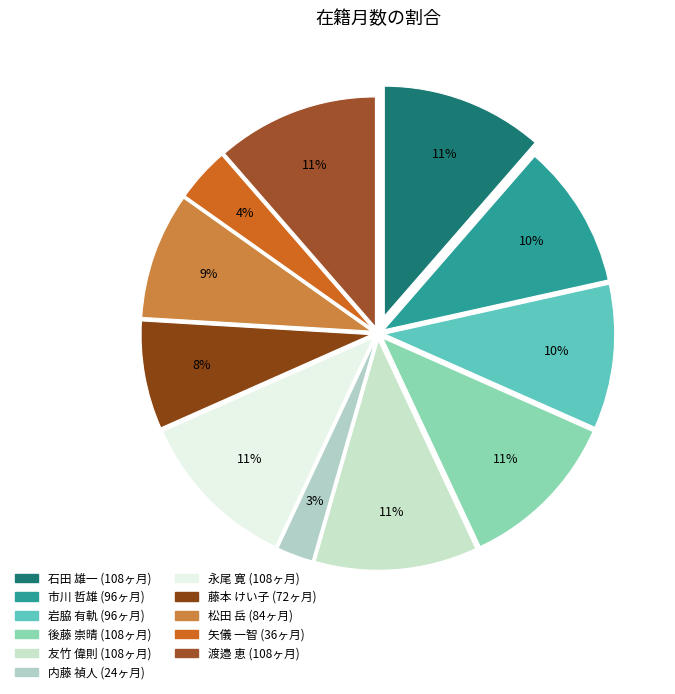

How many segments does this pie chart have?

11